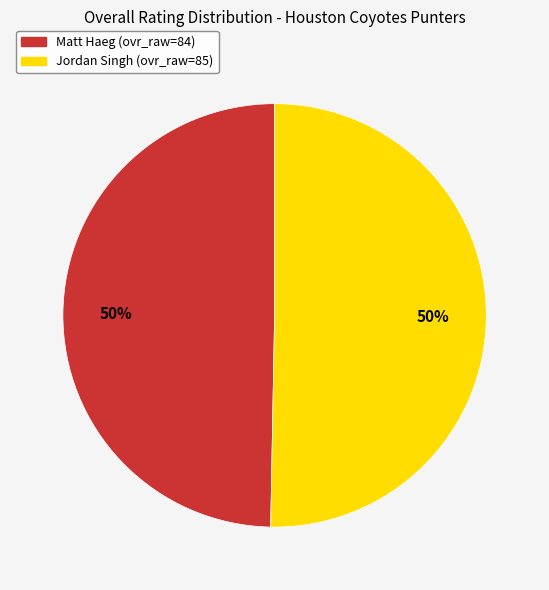

To the nearest percent, what is the average slice percentage?

50%